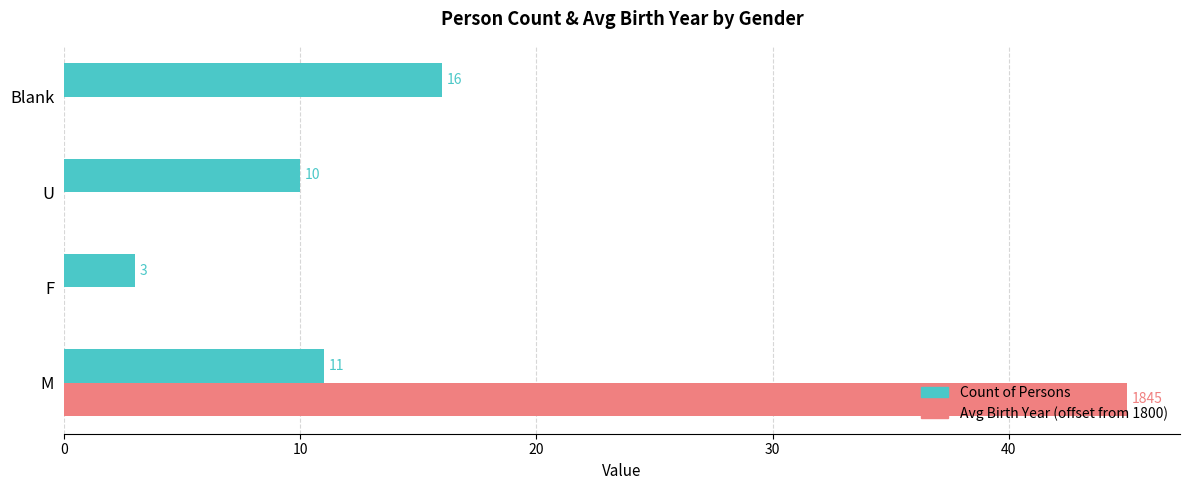

How many data points in Avg Birth Year (offset from 1800) are above 0?

1